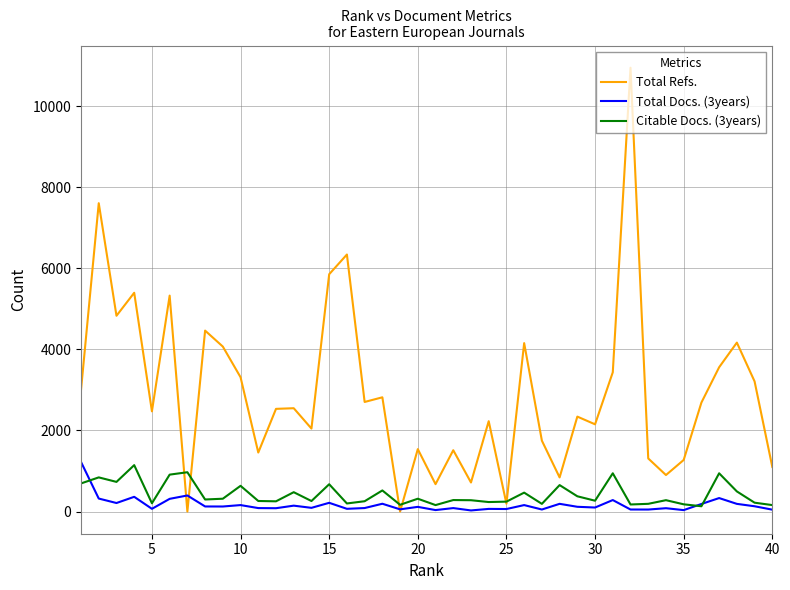

Which series has the largest range (max minus min)?

Total Refs.